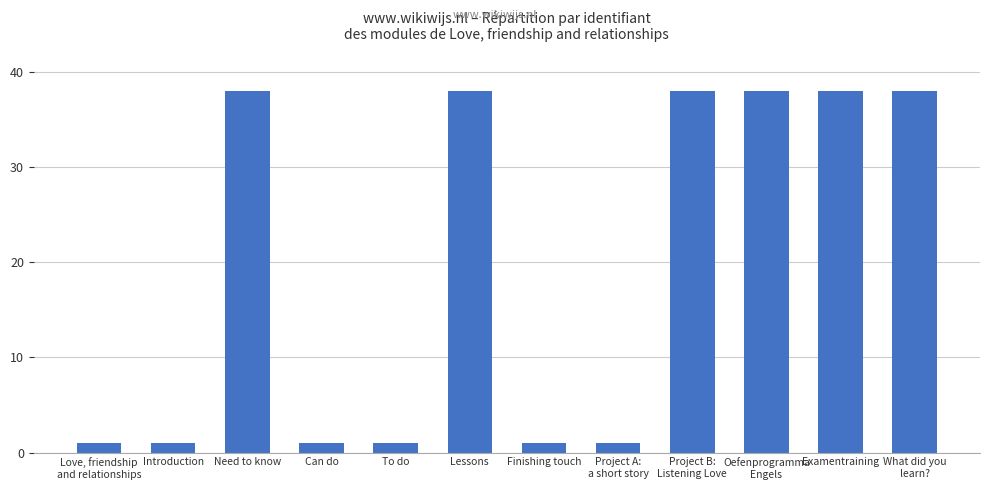

What is the smallest value displayed?

1.0